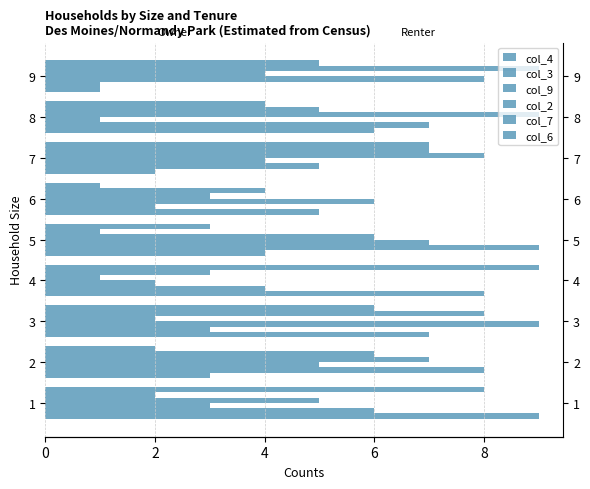

What is the spread (max minus min) of values at 9?

8